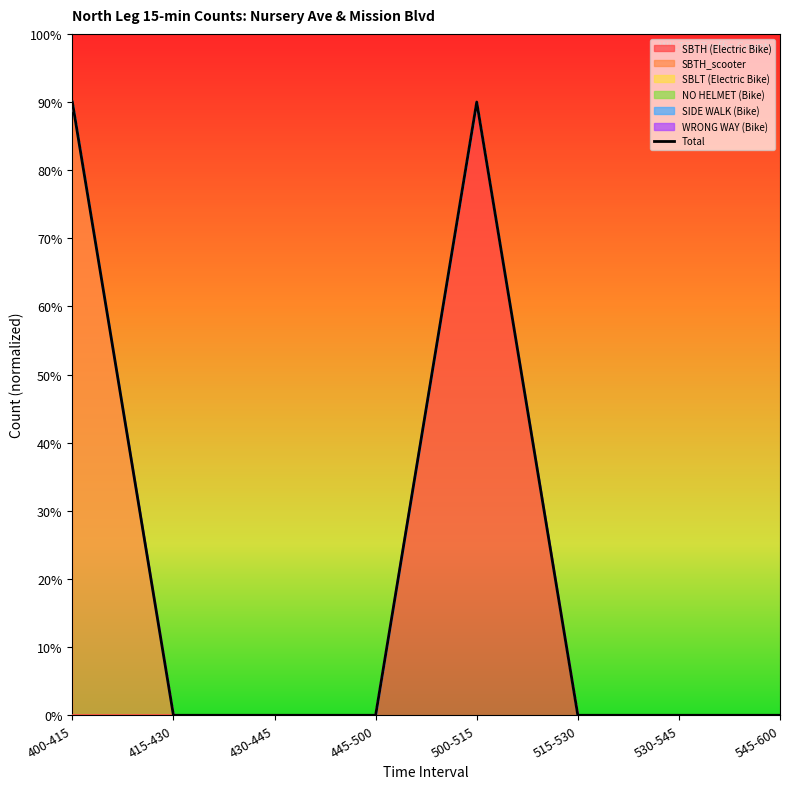

Rank the categories by value from highest to lowest.

400-415, 500-515, 415-430, 430-445, 445-500, 515-530, 530-545, 545-600